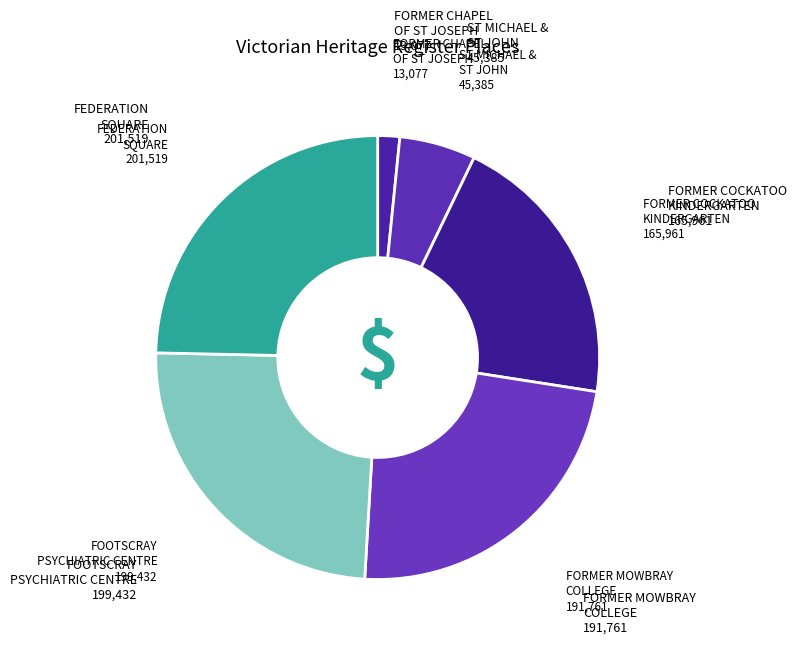

How many slices are in this pie chart?

6